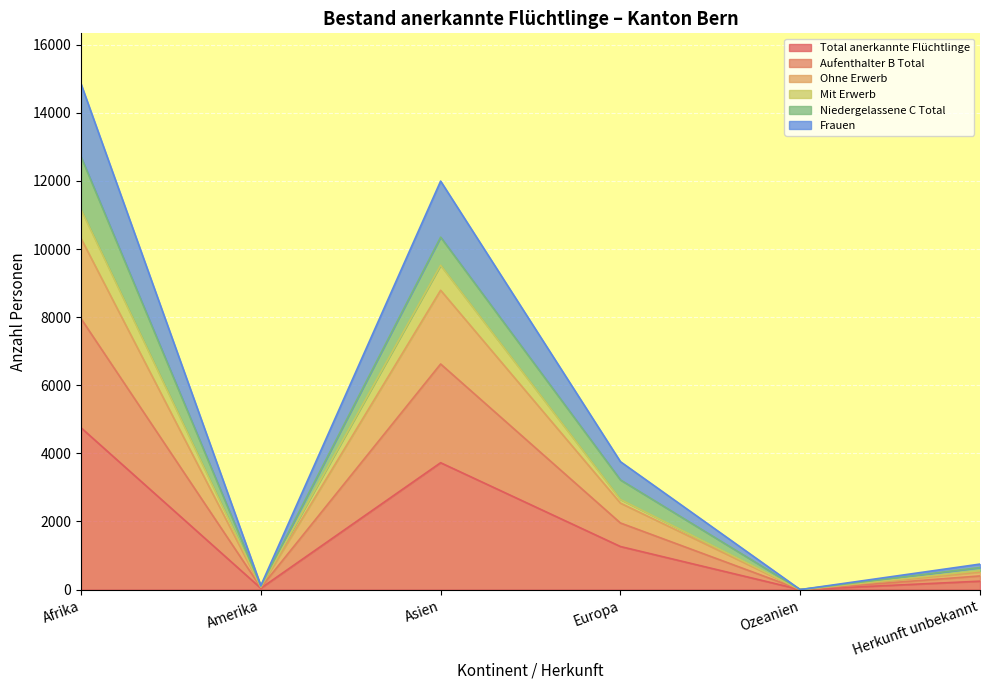

In Mit Erwerb, how many points are lower than both neighbors (excluding endpoints)?

2